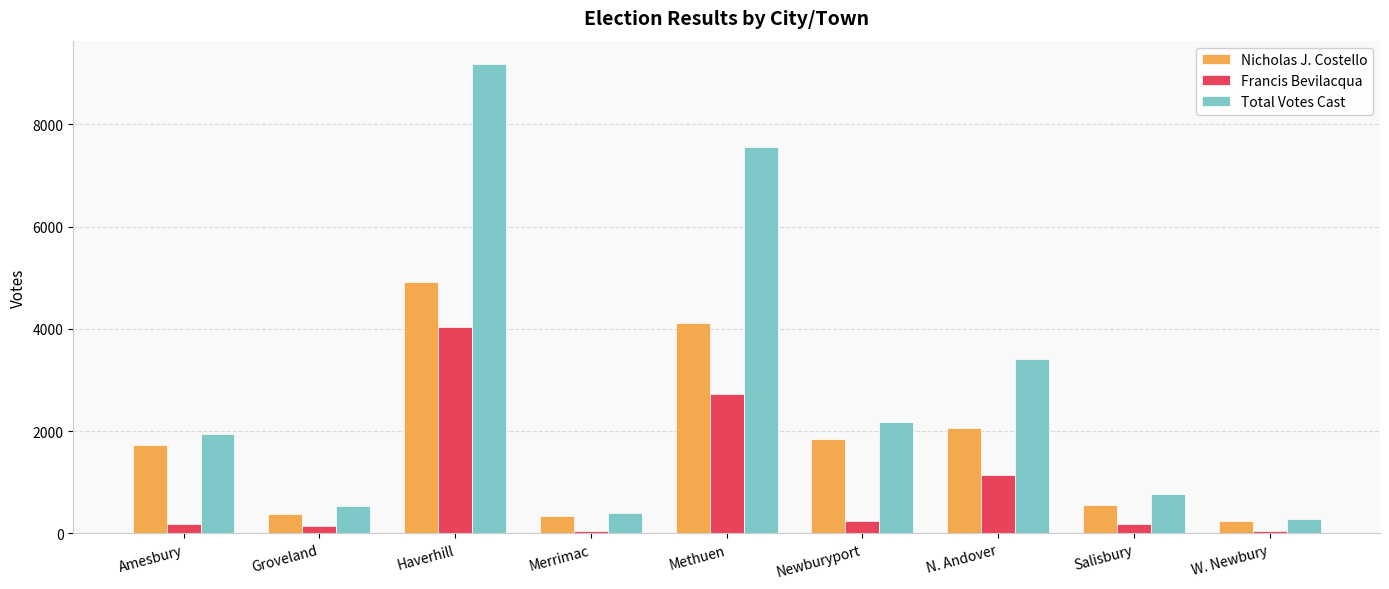

What is the value of the Francis Bevilacqua bar at the 2nd from the left?

153